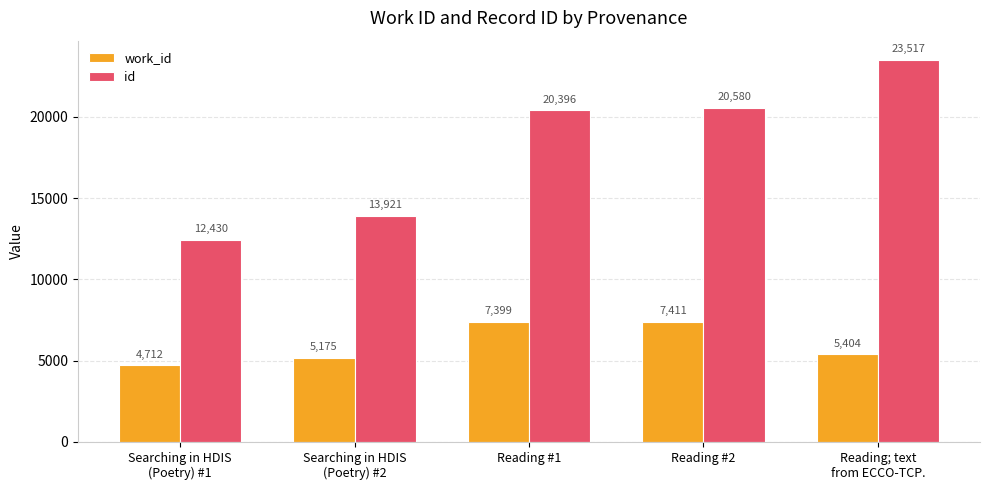

What are all the series names shown in the legend?

work_id, id